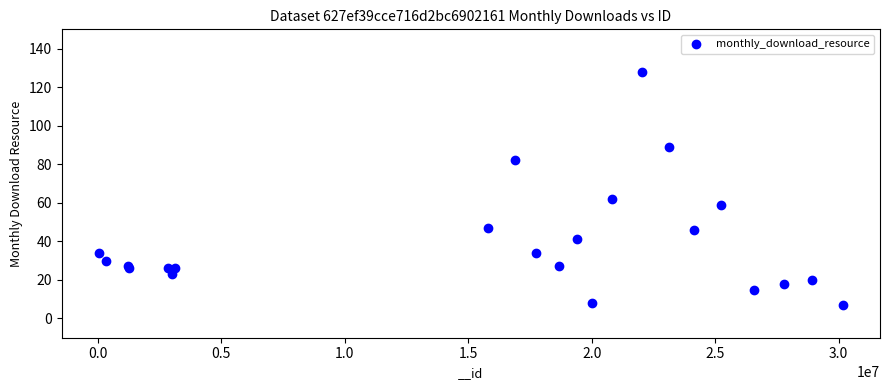

What Y value in the scatter plot is closest to 67?

62